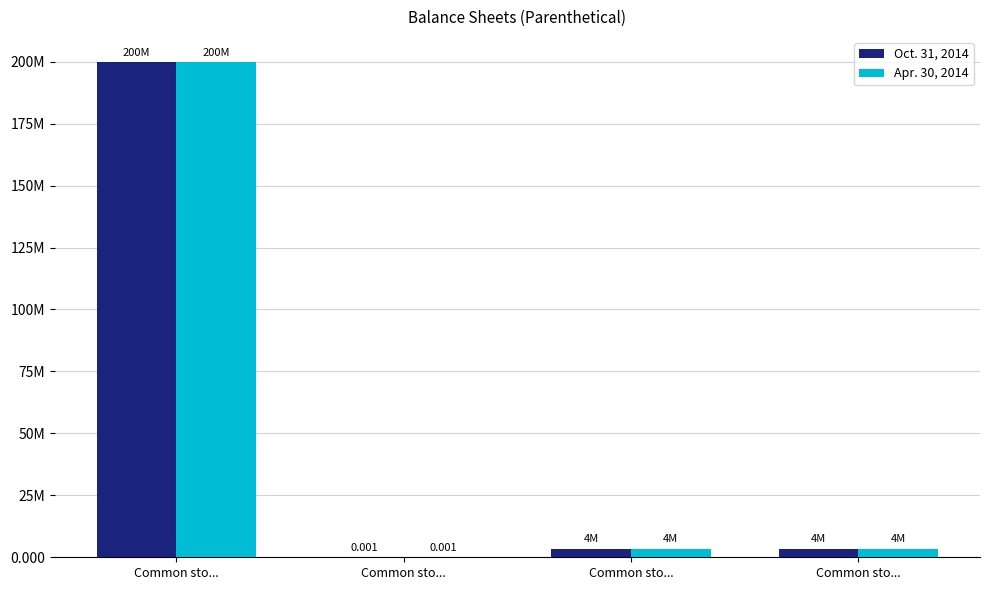

Does the chart contain stacked bars?

No